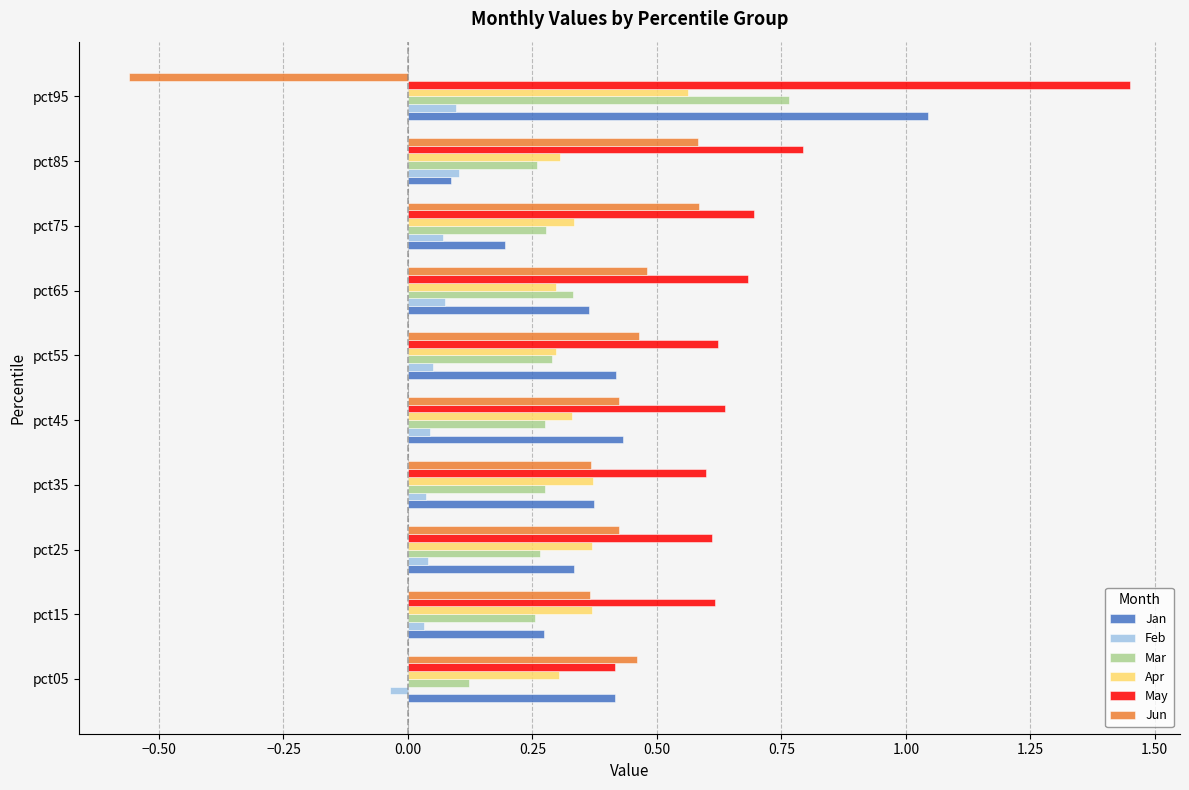

What is the difference between the maximum and second lowest values in the May series?

0.9